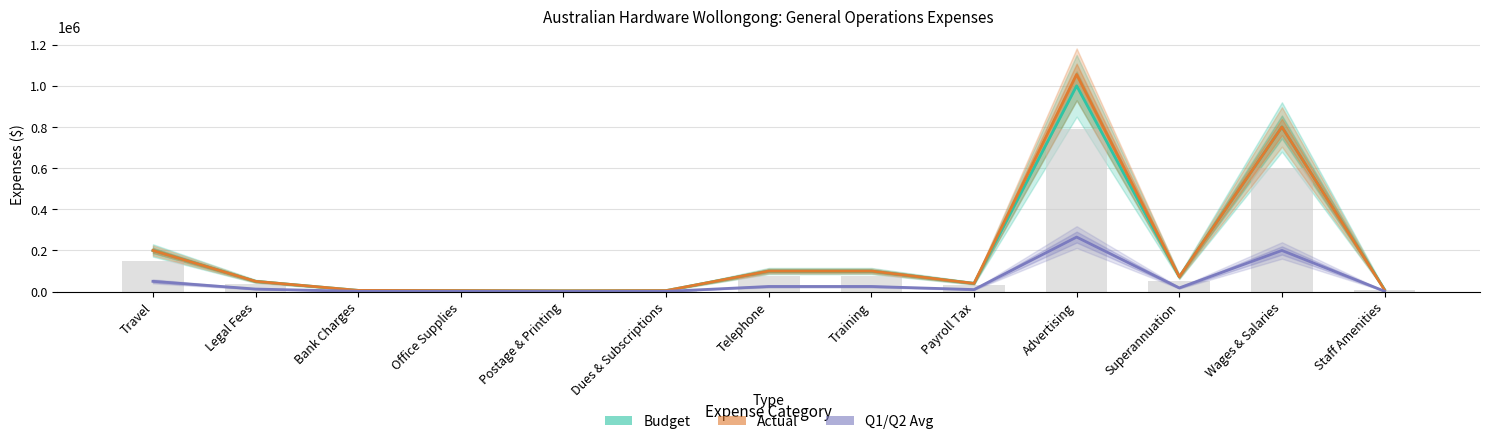

What are all the series names shown in the legend?

Budget, Actual, Q1/Q2 Avg